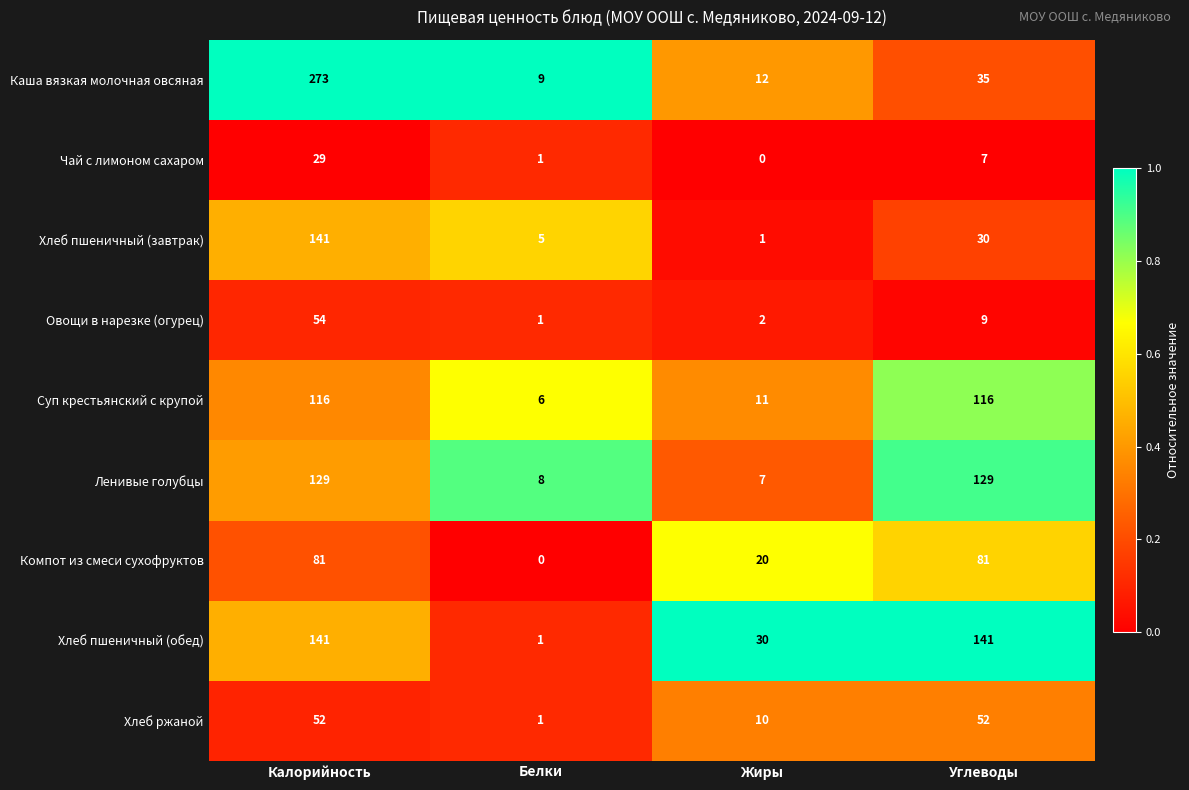

What is the total value across all series at Углеводы?

600